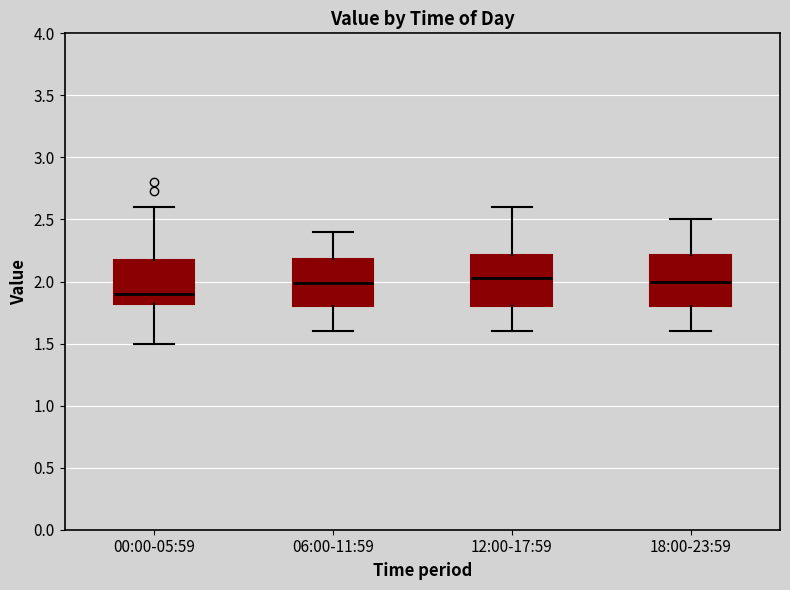

Reading left to right, read every box against the y-axis: the position of its median line, the range the box covers, and the ends of its whiskers. The values are not printed on the chart, so give them approximately, as read against the axis.

00:00-05:59: median 1.90, box 1.80 to 2.15, whiskers 1.50 to 2.60
06:00-11:59: median 2.00, box 1.80 to 2.20, whiskers 1.60 to 2.40
12:00-17:59: median 2.05, box 1.80 to 2.20, whiskers 1.60 to 2.60
18:00-23:59: median 2.00, box 1.80 to 2.20, whiskers 1.60 to 2.50